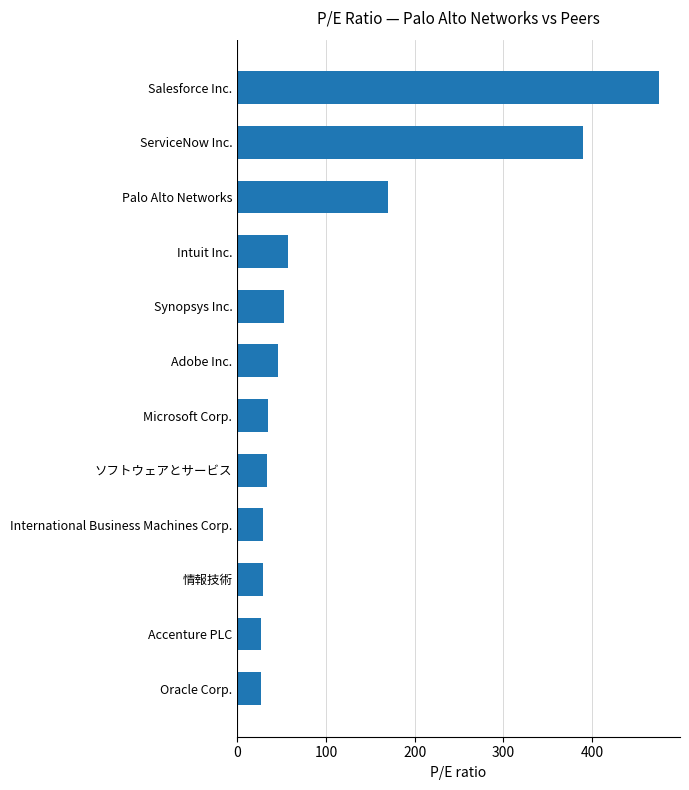

The chart shows a value of 56.9 at Intuit Inc.. True or false?

True